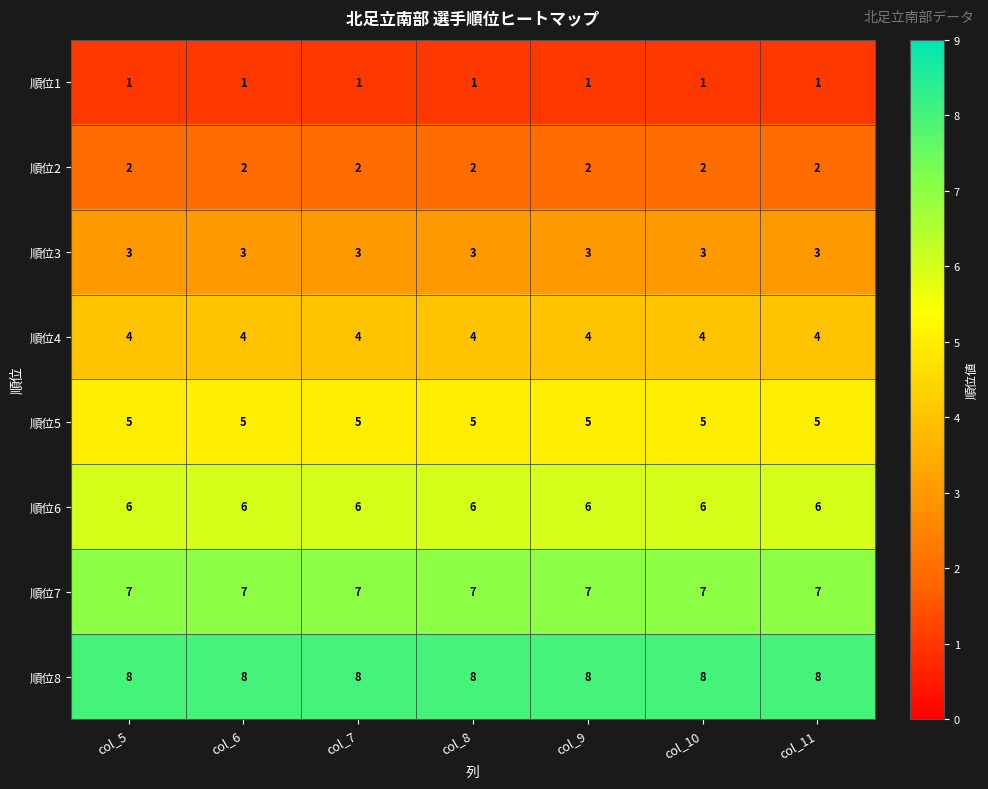

What is the difference between the highest and lowest values at col_10?

7